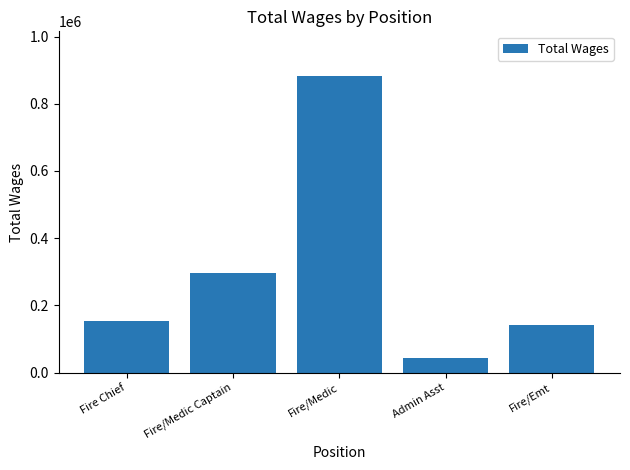

Are the bars grouped side by side (vs. stacked)?

No